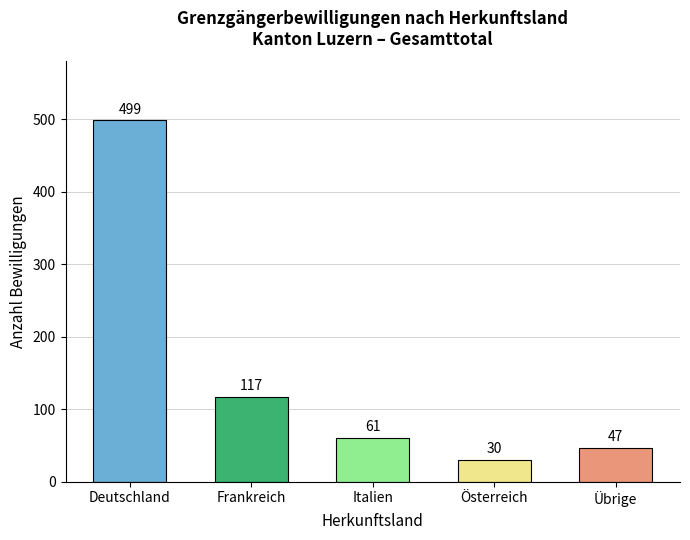

How many categories are shown in the chart?

5